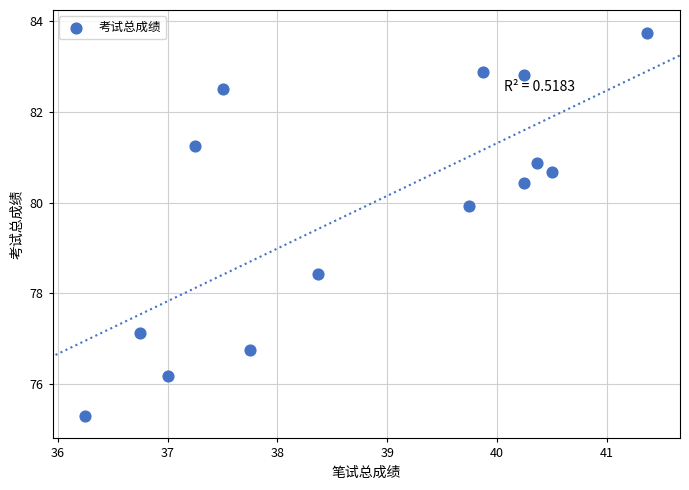

What is the range of Y values (max minus min)?

8.4